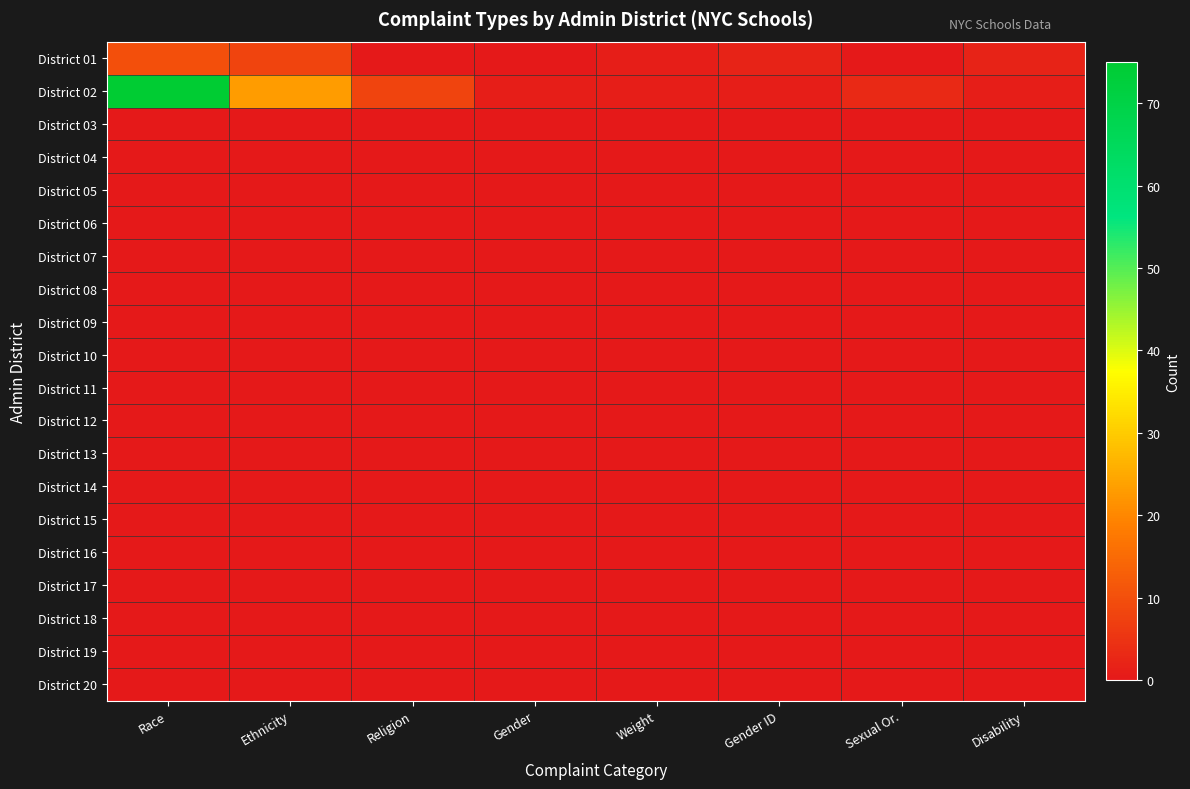

What is the total value across all series at Race?

85